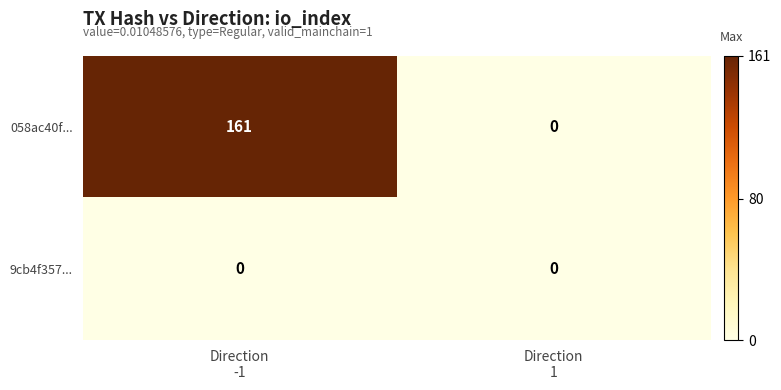

Reading right to left, list all the values displayed in this chart.

058ac40f...: 0	161
9cb4f357...: 0	0